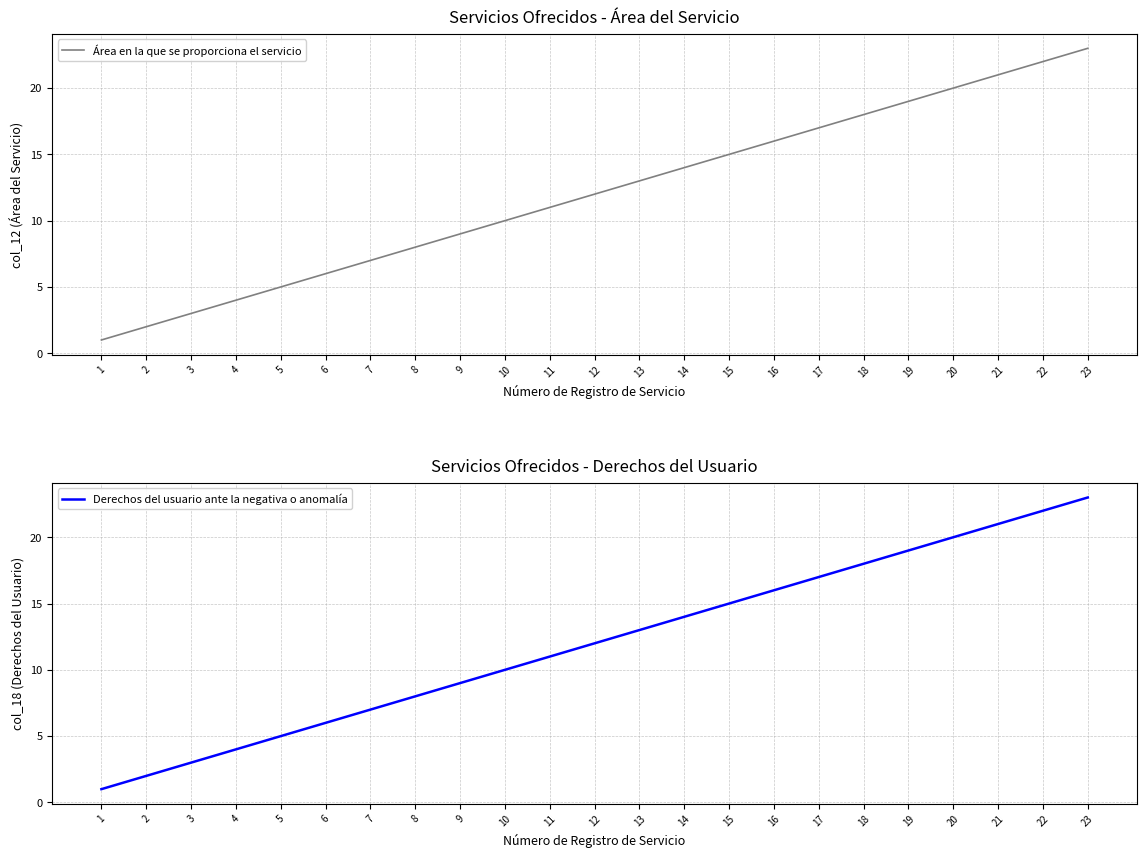

What is the approximate value of Área en la que se proporciona el servicio at 4?

4